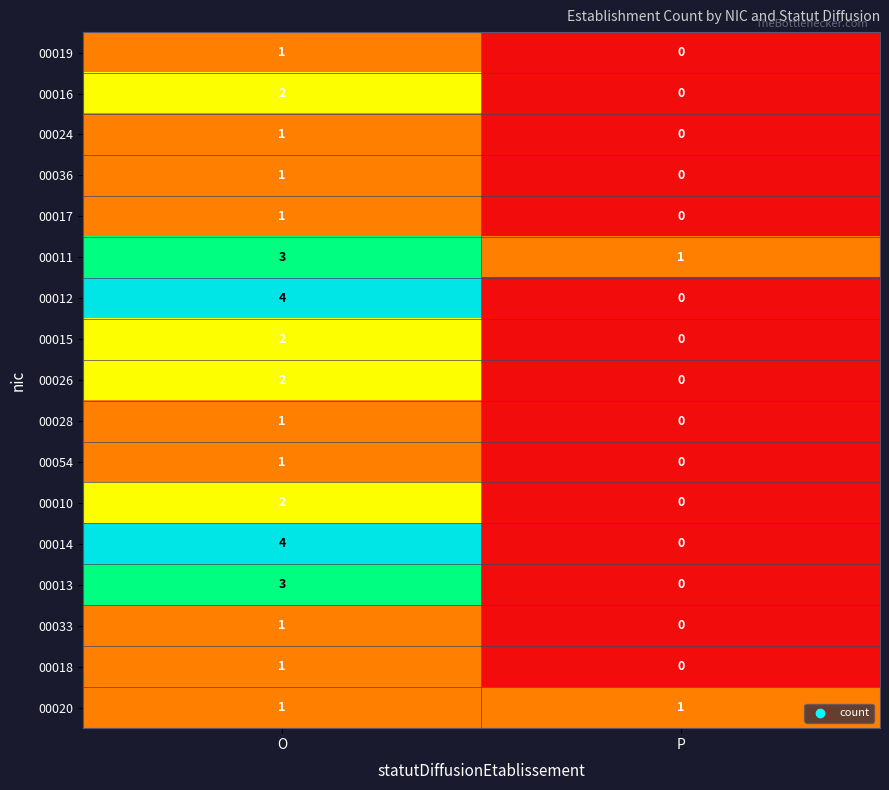

What is the total value across all series at O?

31